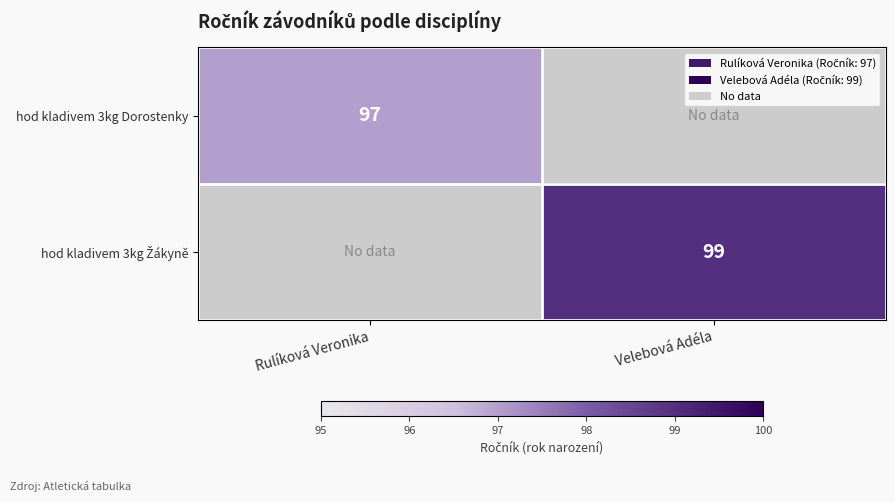

The hod kladivem 3kg Dorostenky series shows 46 at Rulíková Veronika. True or false?

False